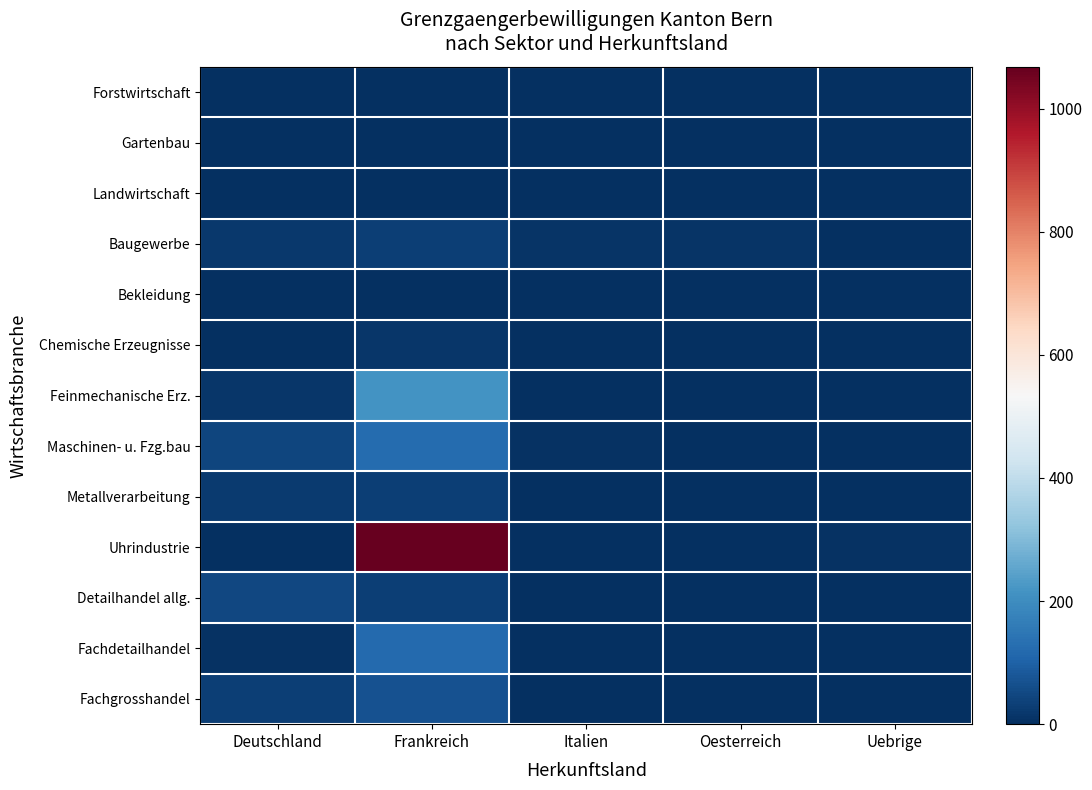

What is the total value across all series at Frankreich?

1710